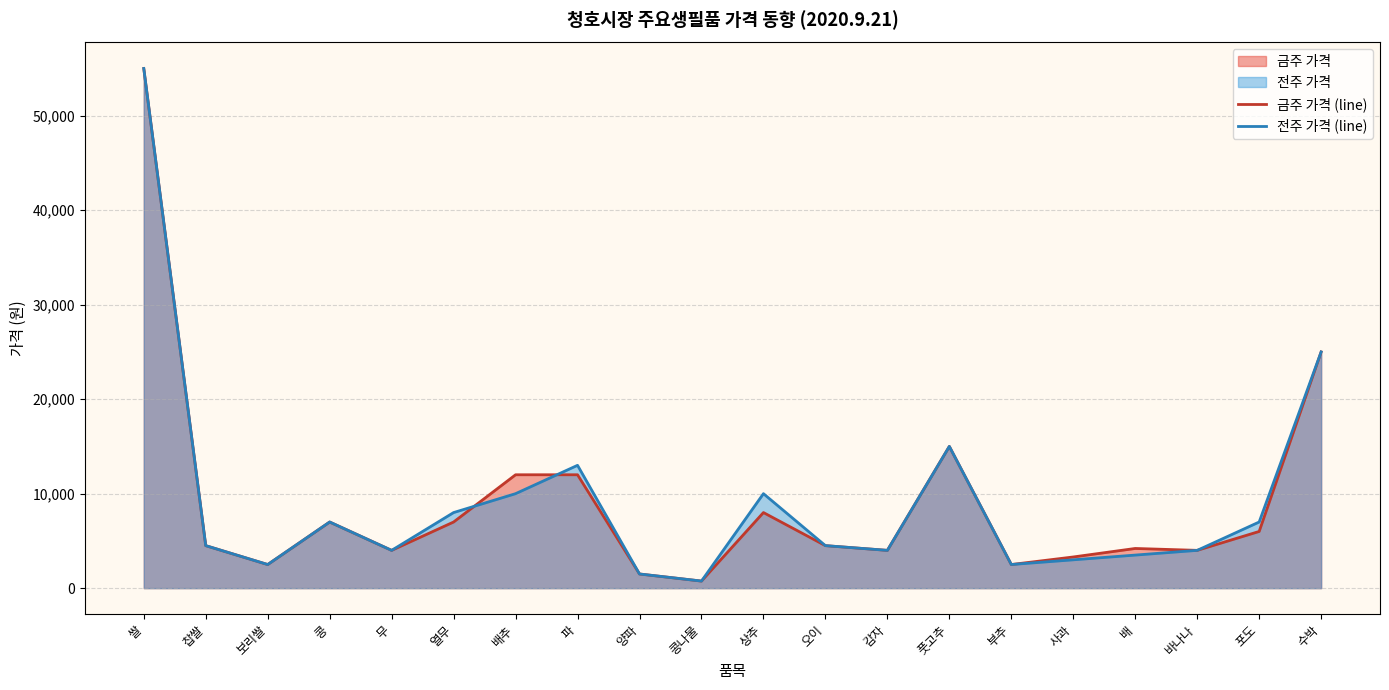

Rank the categories by 전주 가격 value from lowest to highest.

콩나물, 양파, 보리쌀, 부추, 사과, 배, 무, 감자, 바나나, 찹쌀, 오이, 콩, 포도, 열무, 배추, 상추, 파, 풋고추, 수박, 쌀